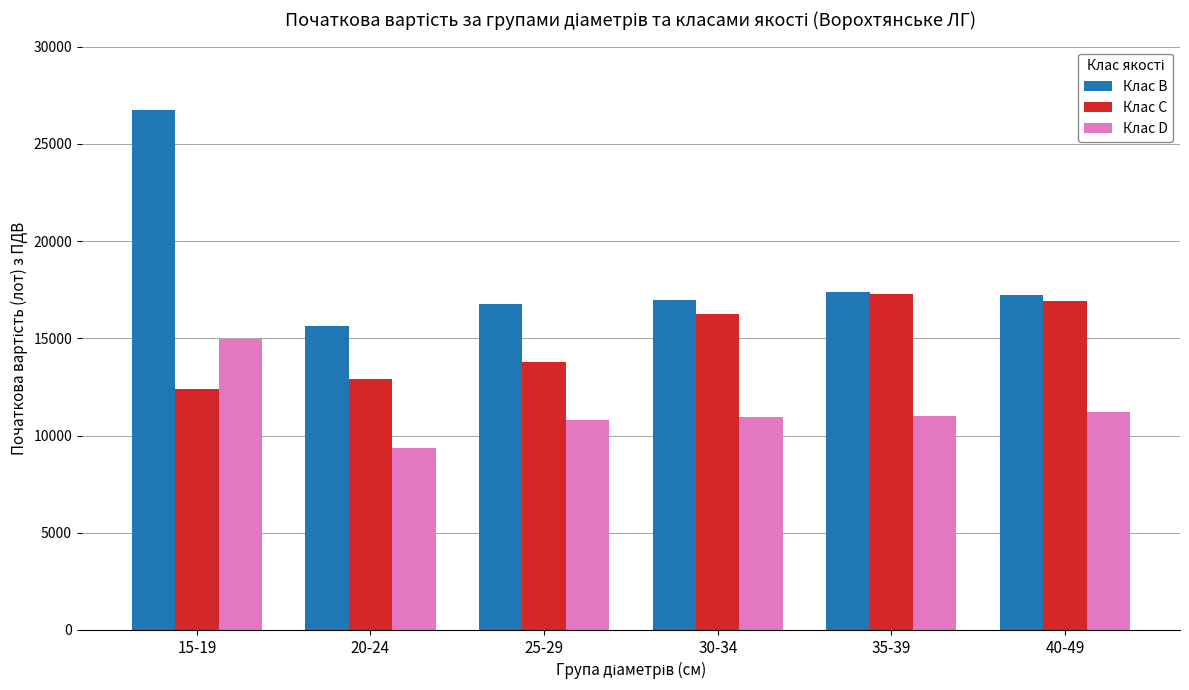

The Клас D series shows 11020 at 35-39. True or false?

True